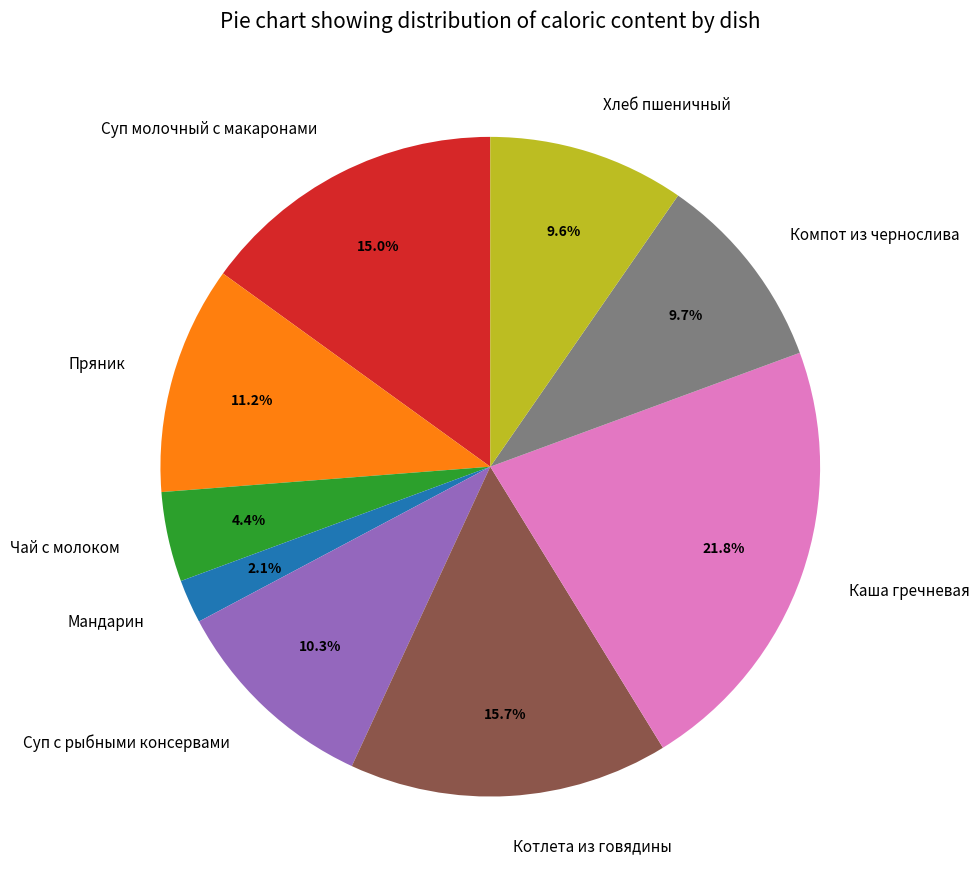

True or false: Чай с молоком accounts for 13% of the total.

False